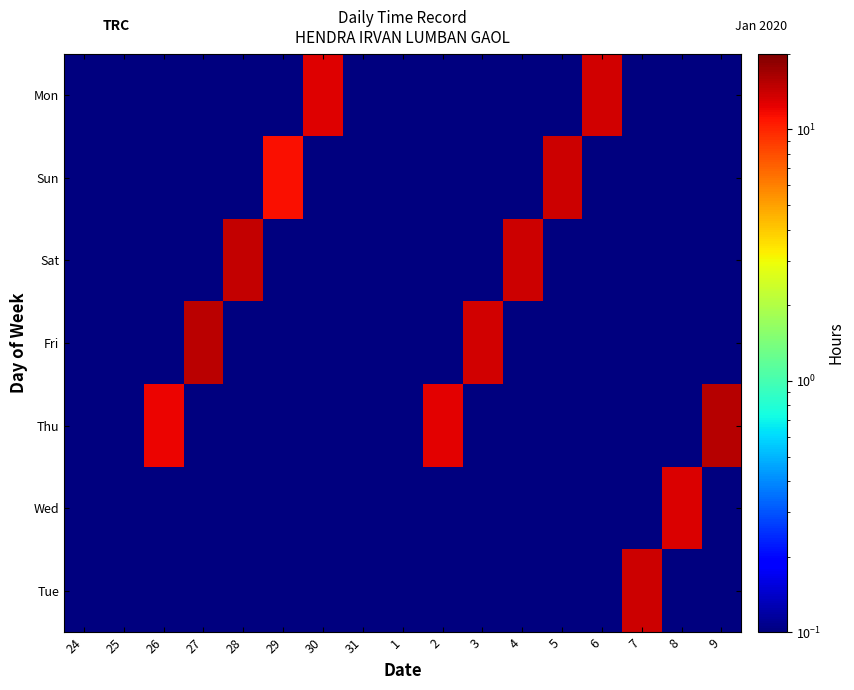

Which series has the widest spread of values?

Thu